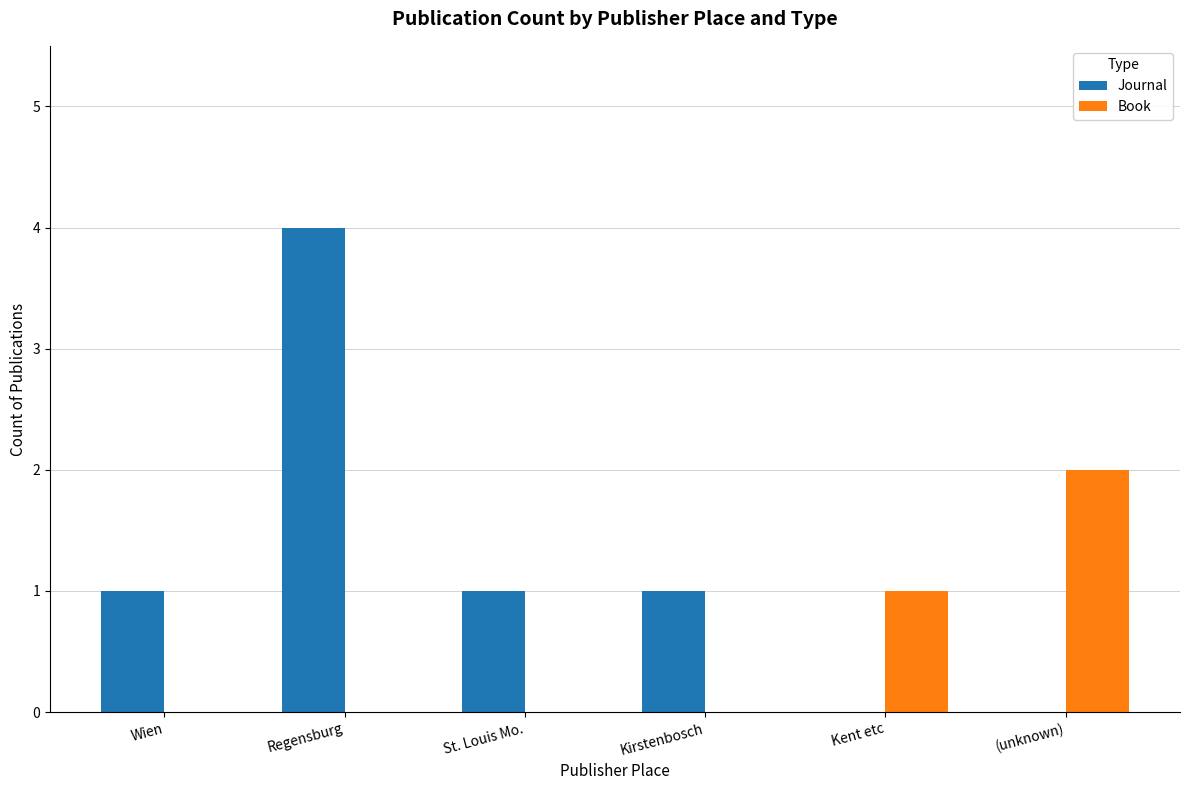

How many groups of bars are there?

6